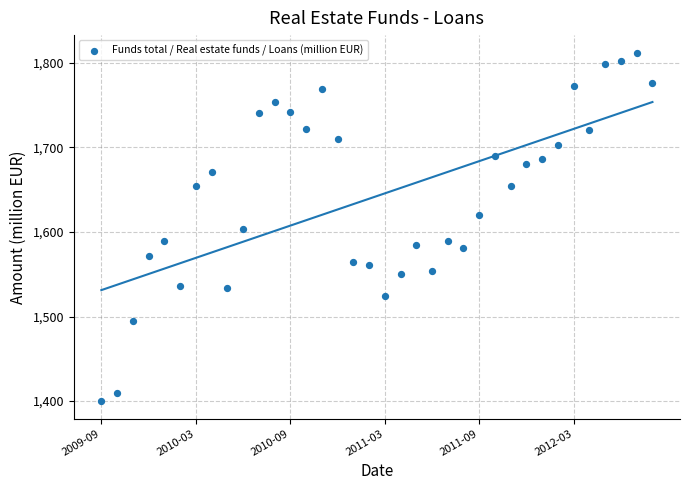

What is the range of Y values (max minus min)?

412